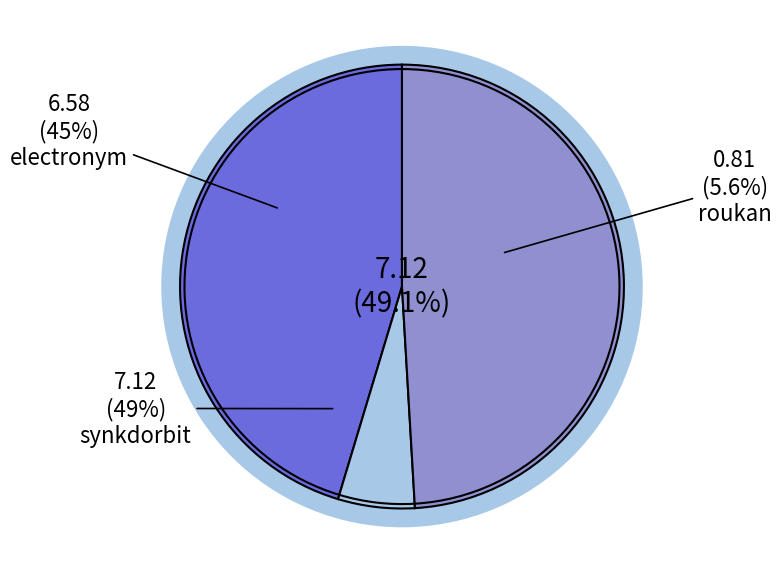

What is the ratio of the value at roukan to the value at electronym?

0.1